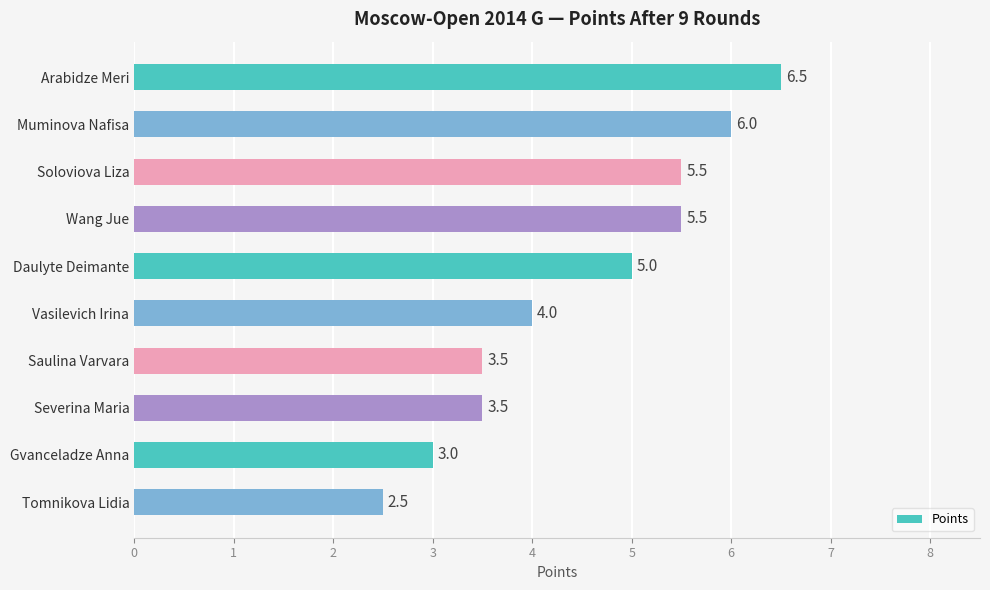

Which category has the highest value across all series?

Arabidze Meri